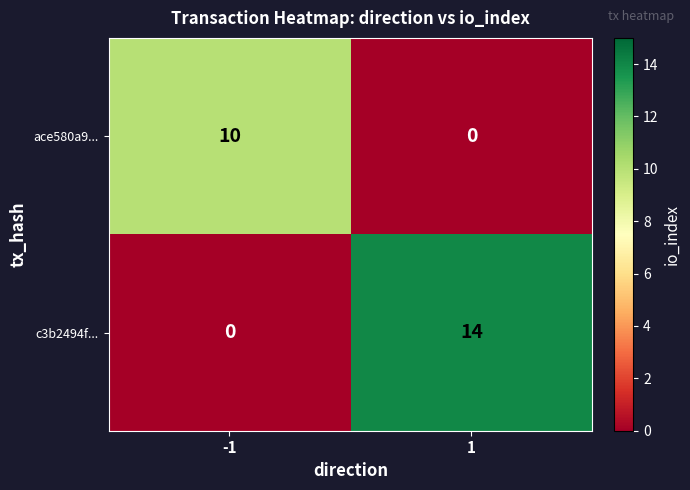

What is the sum of all ace580a9... values?

10